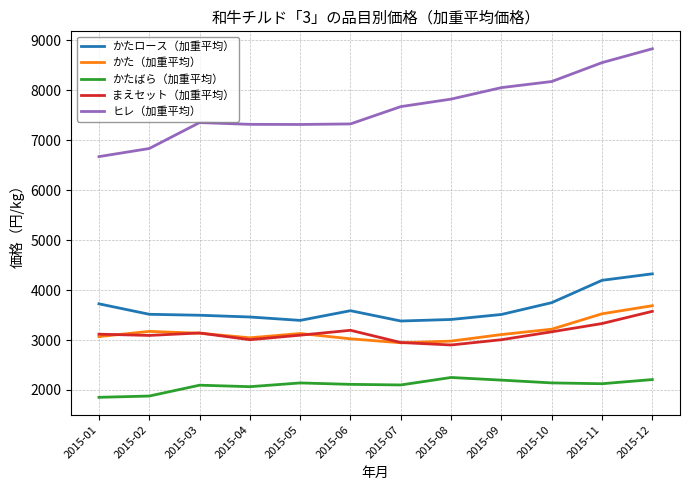

Is the value of ヒレ（加重平均） at 2015-01 greater than the value of かたばら（加重平均） at 2015-05?

Yes